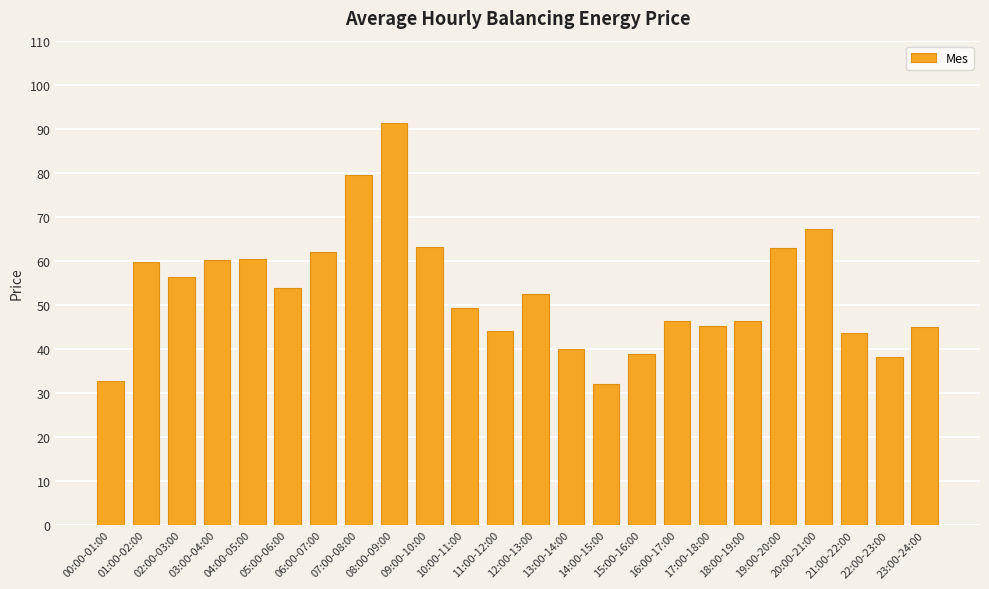

Approximately how many times larger is the value at 02:00-03:00 compared to 21:00-22:00?

1.3